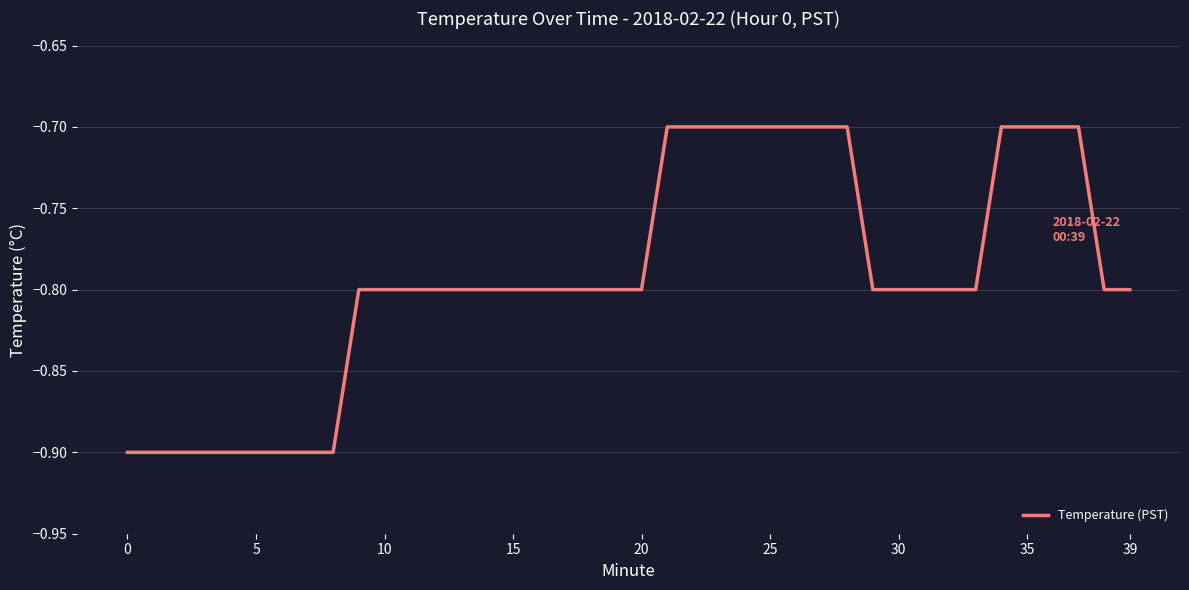

What is the minimum value shown in the chart?

-0.9